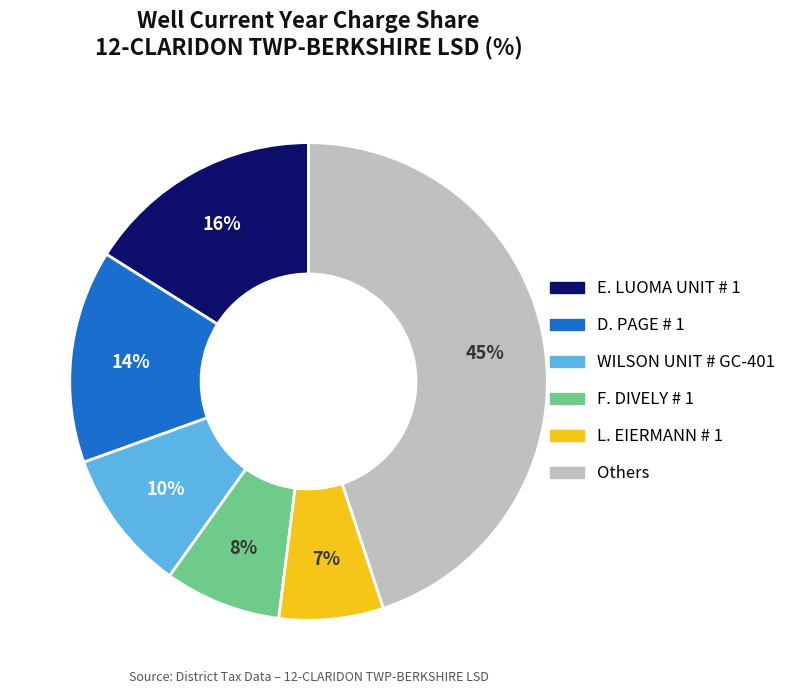

Count the number of slices in the pie.

6